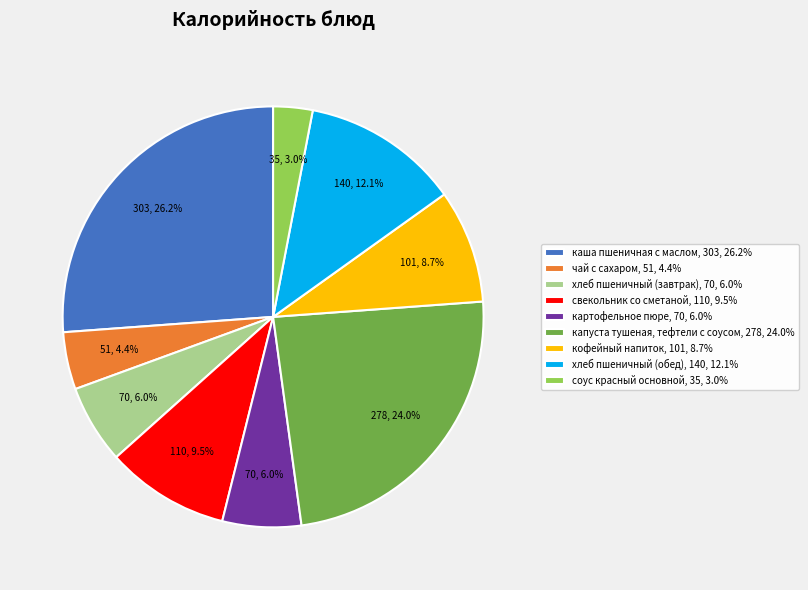

Is it true that каша пшеничная с маслом is 26% of the pie?

True